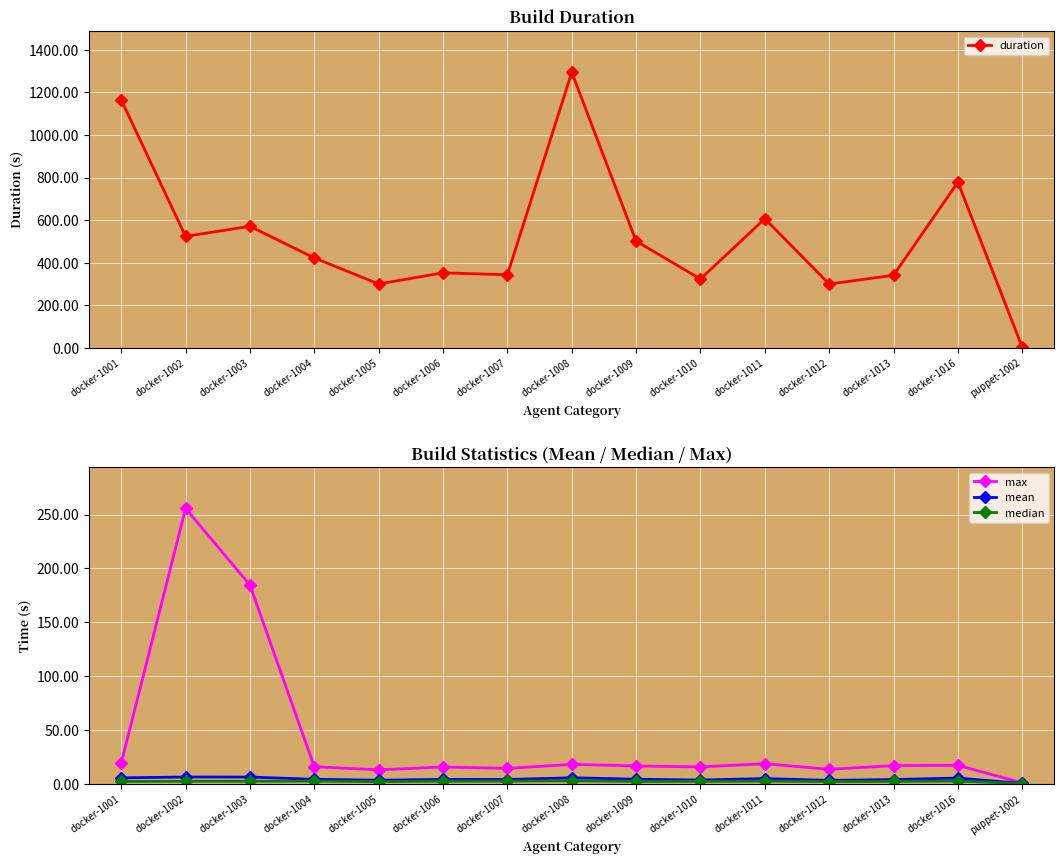

True or false: median and max intersect in this chart.

False